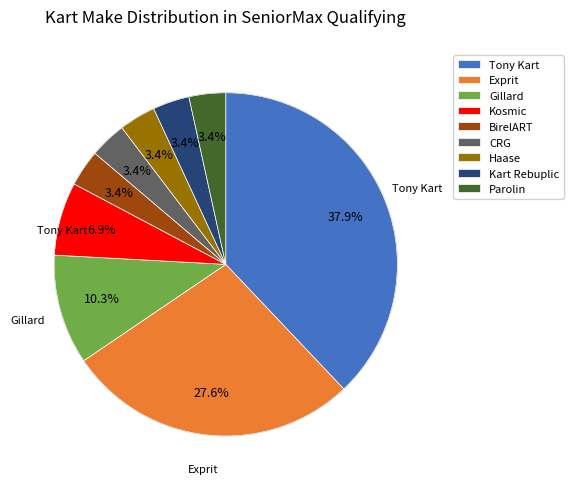

Does Haase represent more than half of the total?

No